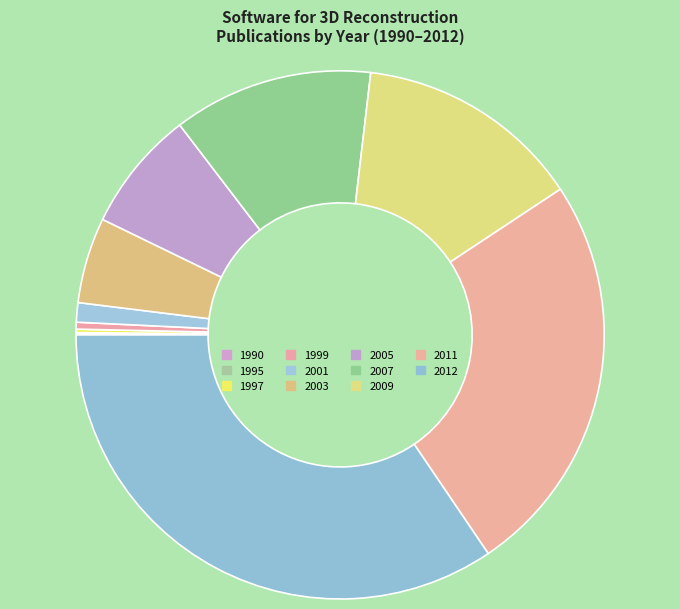

Does any single category account for the majority?

No